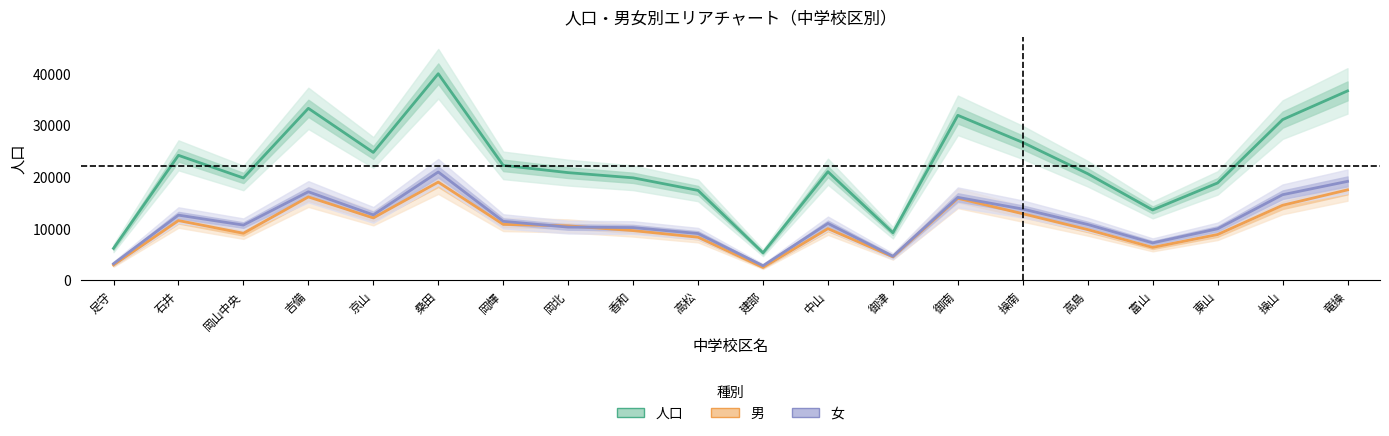

The 女 series shows 9996 at 東山. True or false?

True